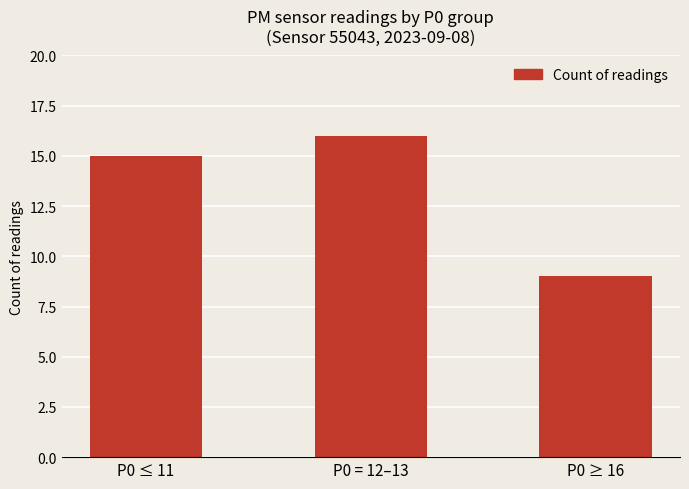

Rank the categories by value from lowest to highest.

P0 ≥ 16, P0 ≤ 11, P0 = 12–13